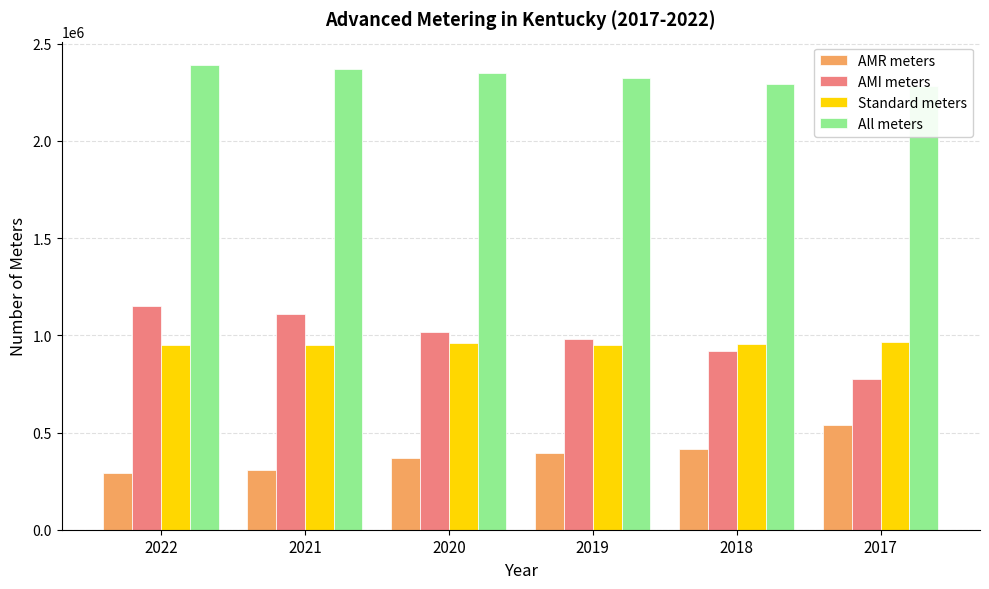

At which category is the sum across all series the highest?

2022